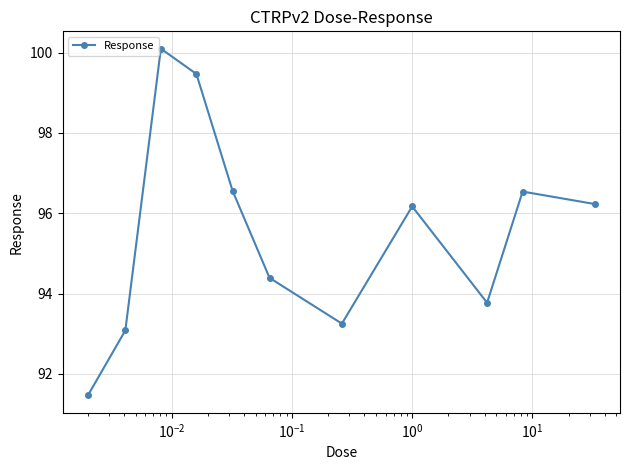

True or false: the data has more than 2 interior local peaks.

True